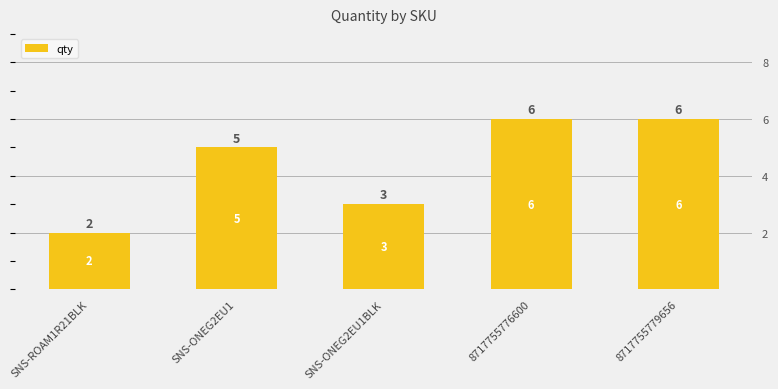

What is the change in value from SNS-ONEG2EU1 to 8717755779656?

+1